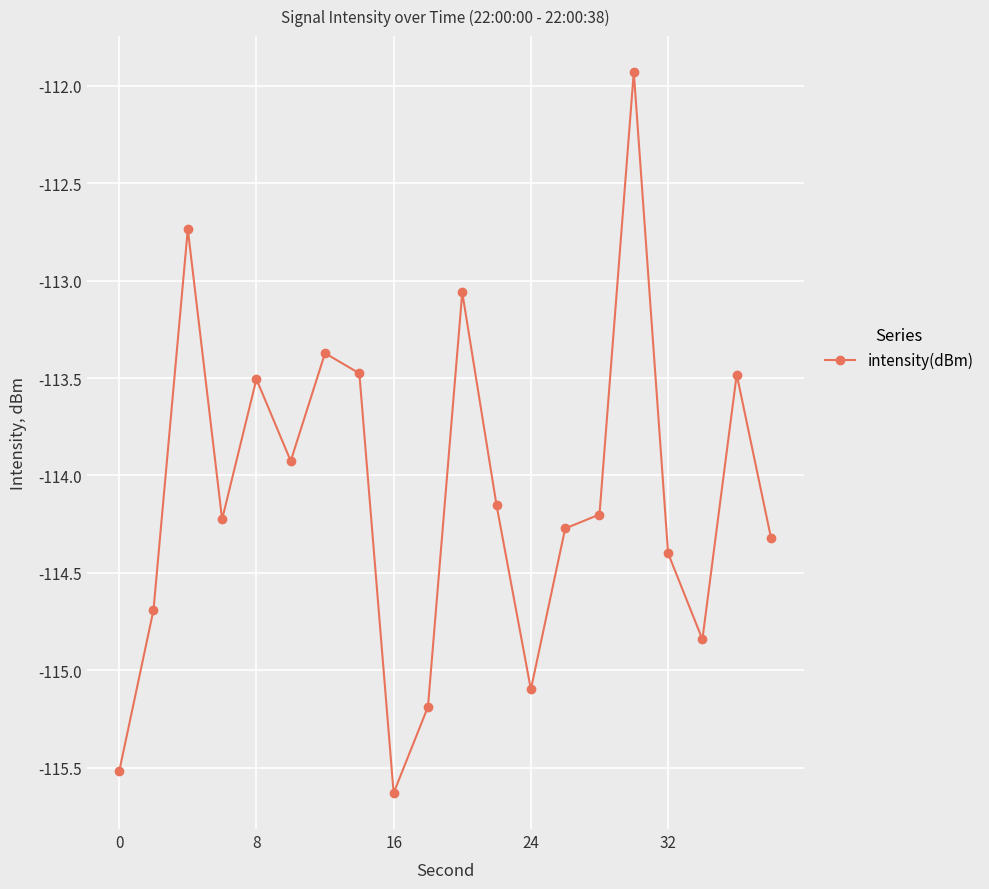

What is the difference between the second highest and minimum values?

2.9